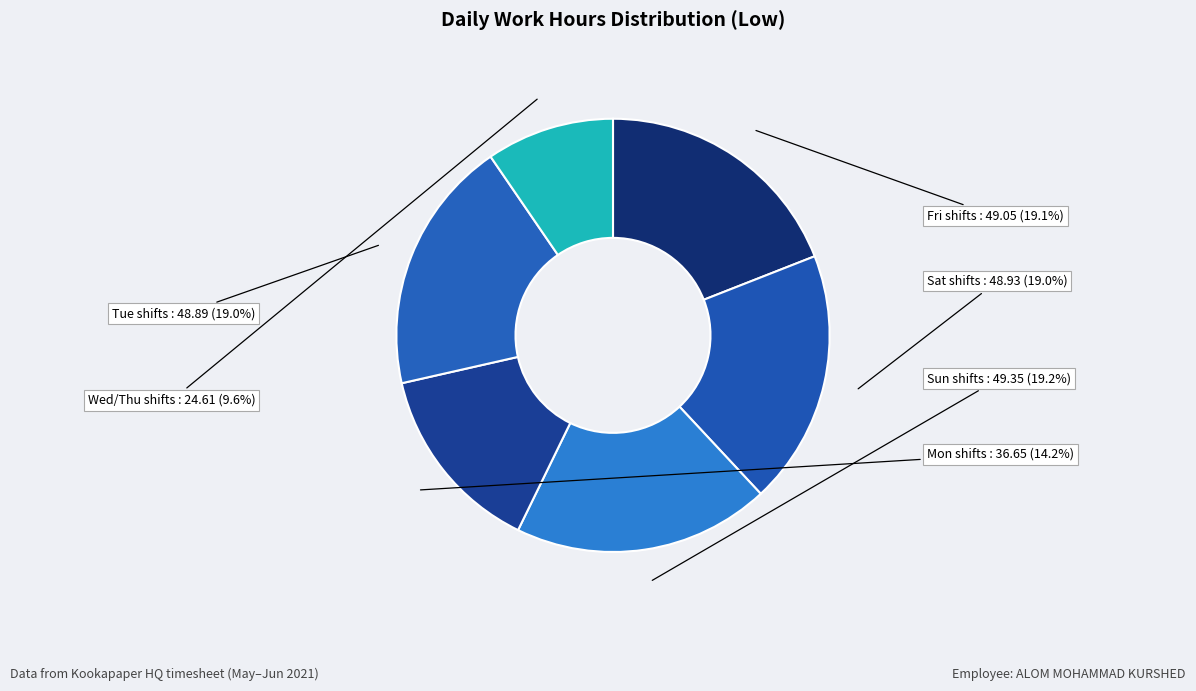

Which category has the smallest portion of the pie?

Wed/Thu shifts